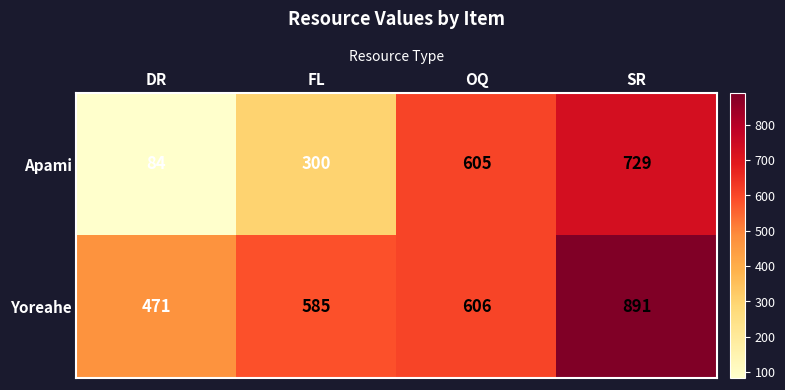

Reading left to right, list all the values displayed in this chart.

Apami: 84	300	605	729
Yoreahe: 471	585	606	891